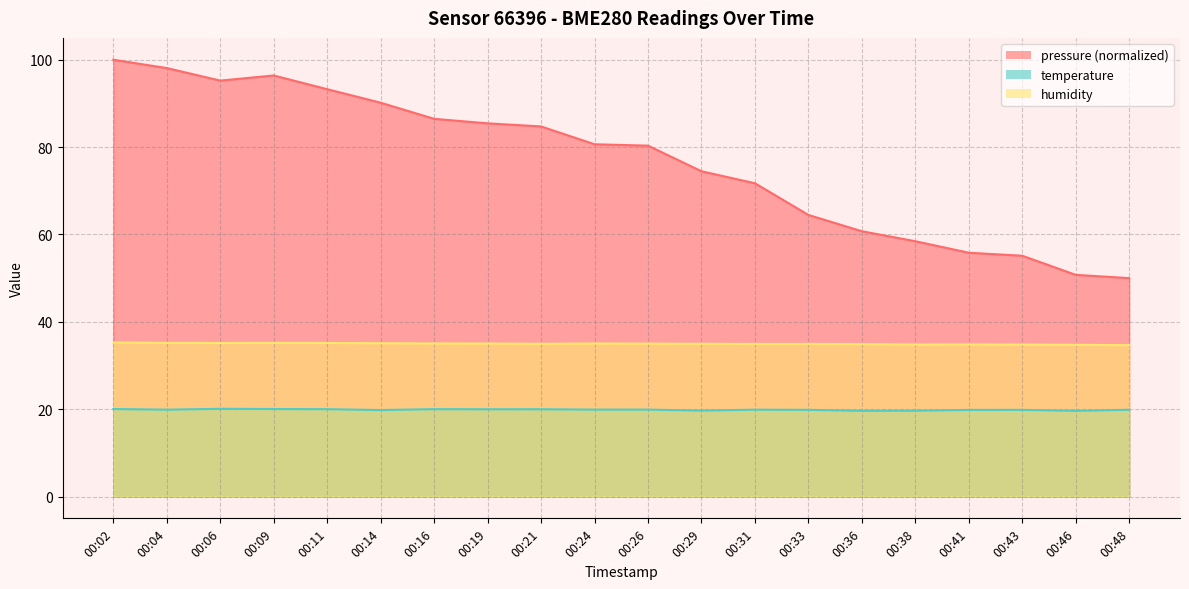

Read the temperature value at 00:26.

19.9